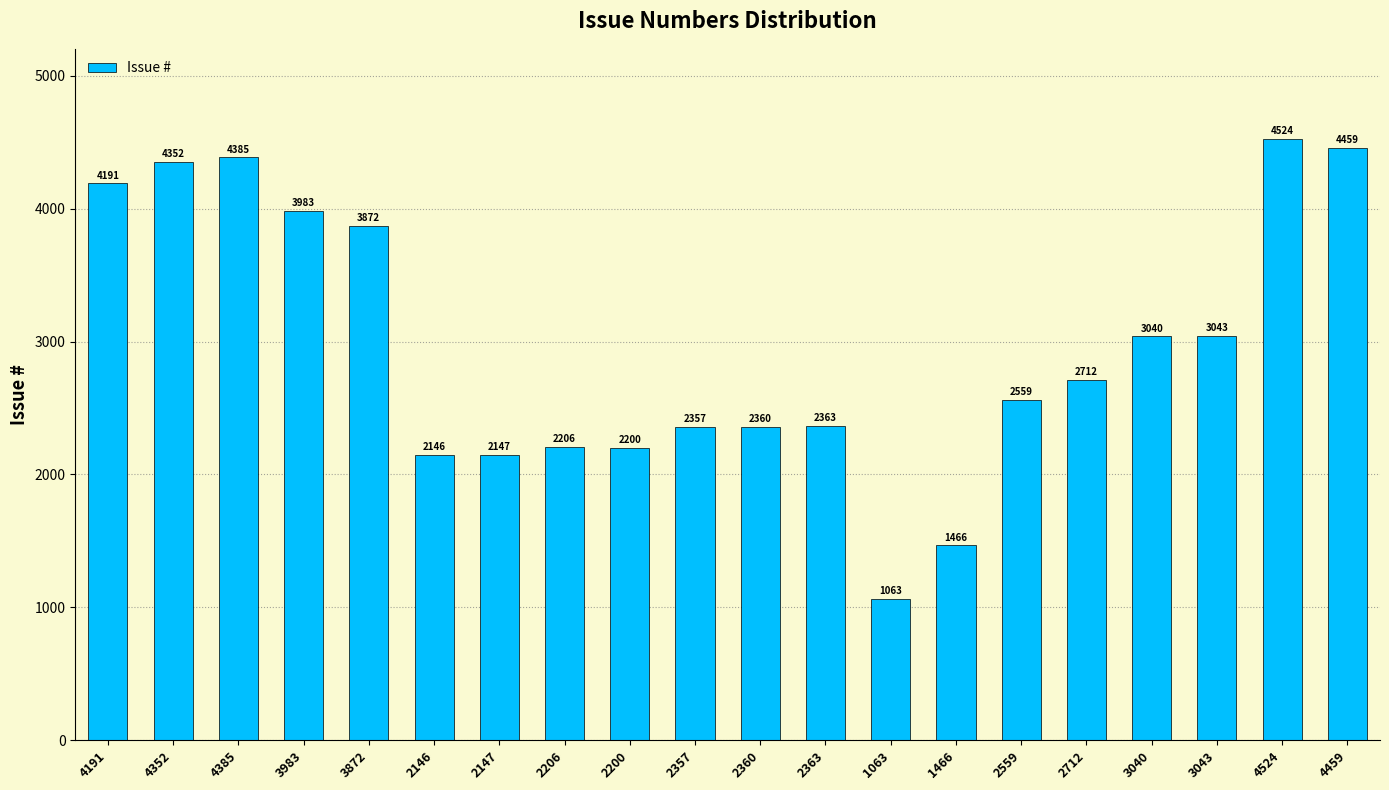

At which label is the value closest to 2793?

2712